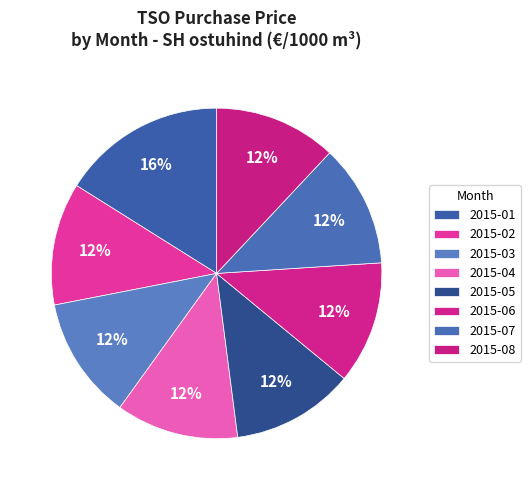

To the nearest percent, what is the difference between the largest and smallest slice percentages?

4%